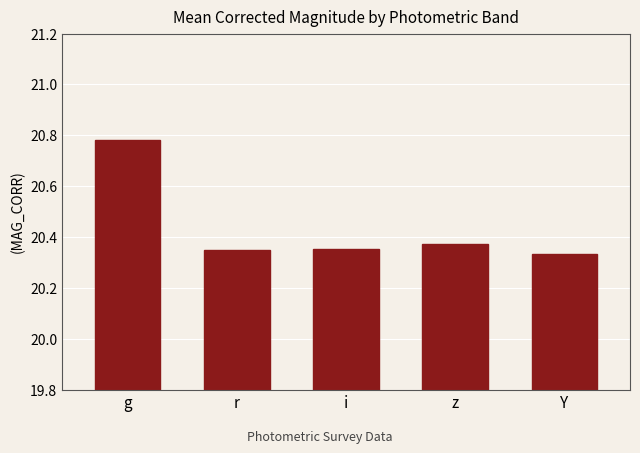

The chart shows a value of 4.6 at Y. True or false?

False